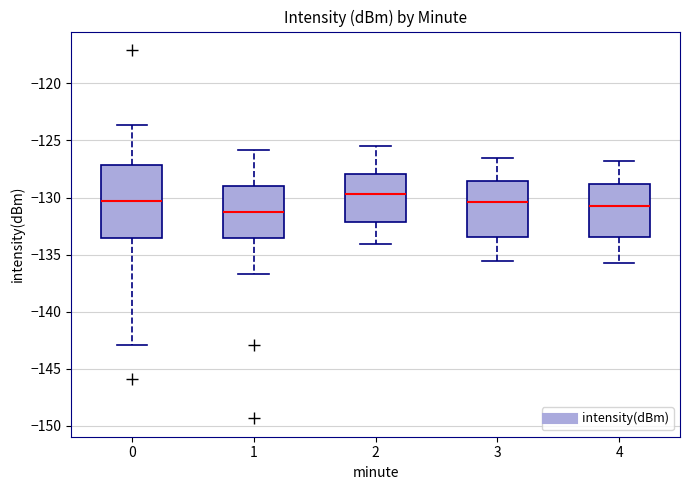

Reading left to right, transcribe this box plot: for each box, give where its median line is, the range the box spans, and where its two whiskers end, as read against the y-axis. The values are not printed on the chart, so give them approximately, as read against the axis.

0: median -130.5, box -133.5 to -127.0, whiskers -143.0 to -123.5
1: median -131.5, box -133.5 to -129.0, whiskers -136.5 to -126.0
2: median -129.5, box -132.0 to -128.0, whiskers -134.0 to -125.5
3: median -130.5, box -133.5 to -128.5, whiskers -135.5 to -126.5
4: median -130.5, box -133.5 to -129.0, whiskers -135.5 to -127.0